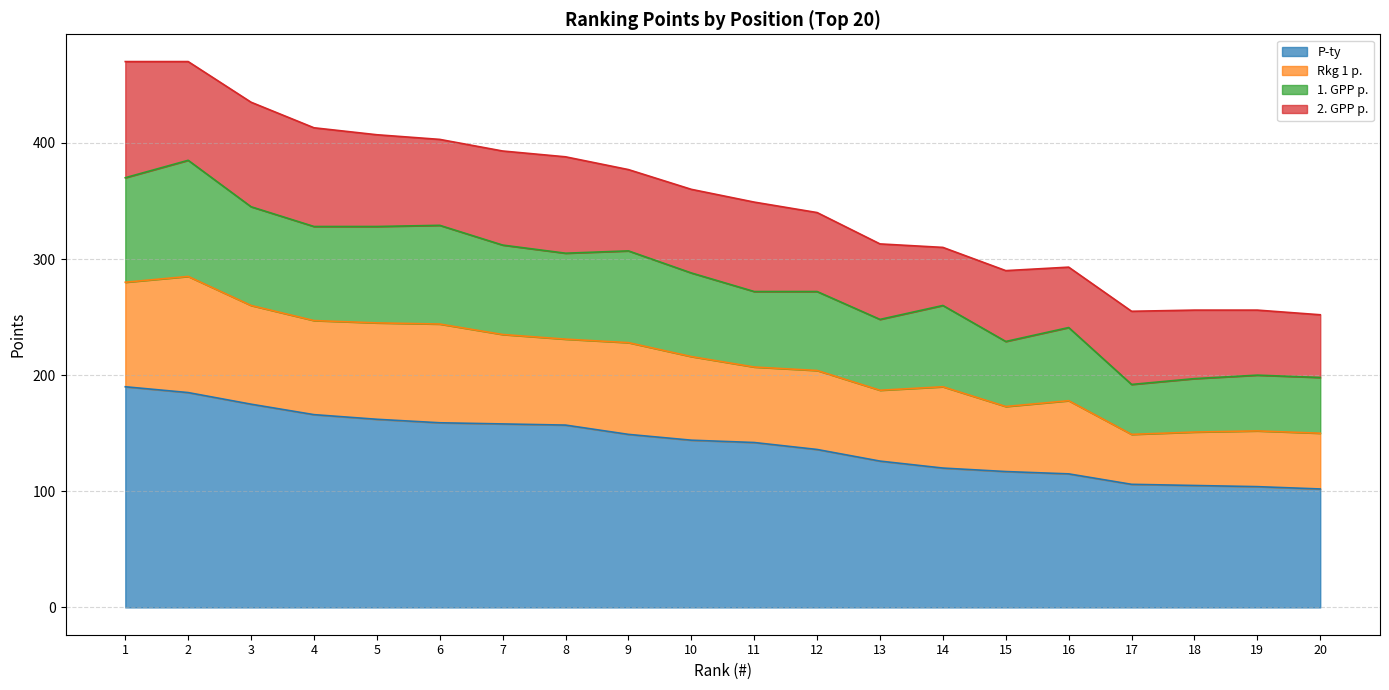

The P-ty series shows 92 at 9. True or false?

False